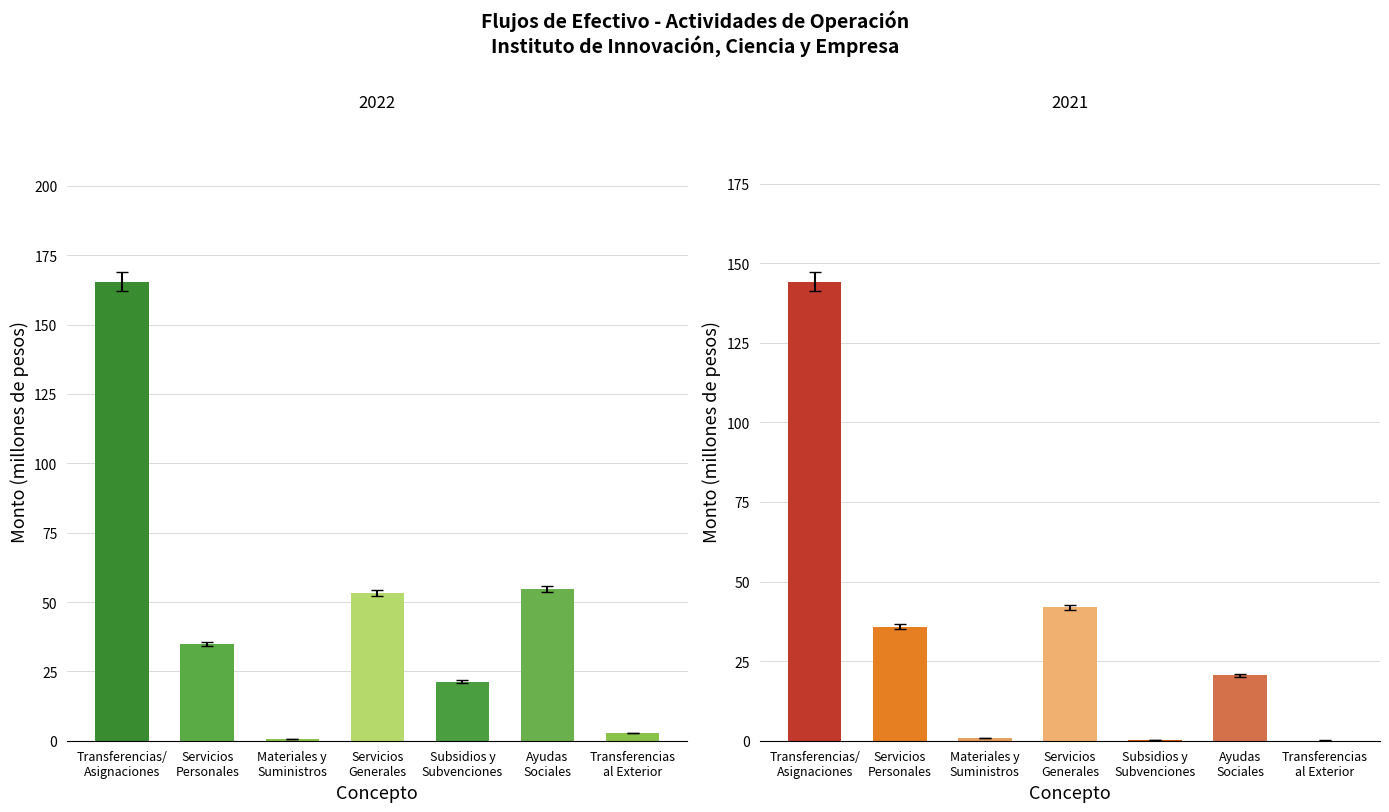

What is the sum of all 2021 values?

248.4